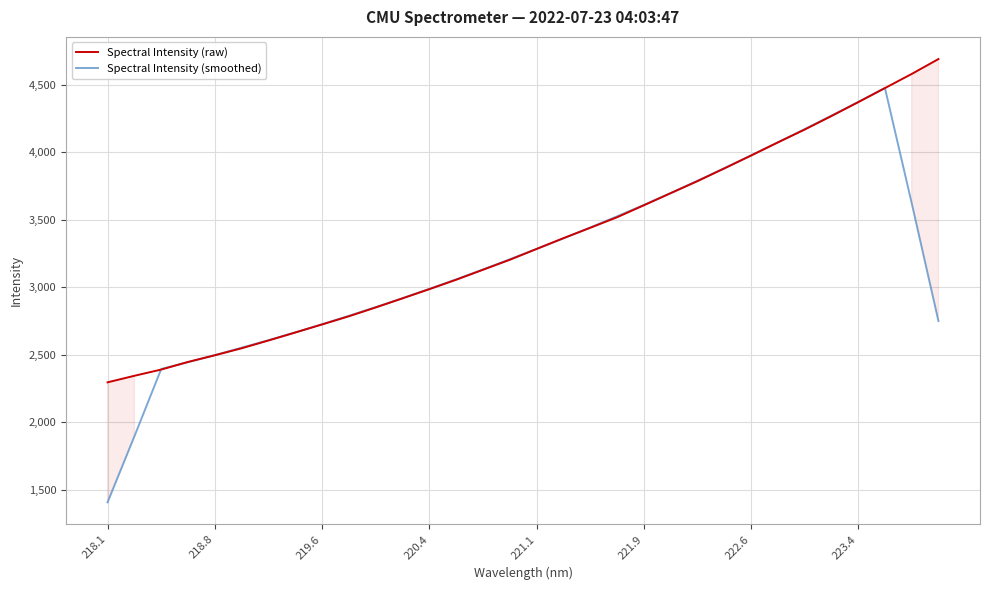

Where does the Spectral Intensity (raw) series first go above 3283?

221.1